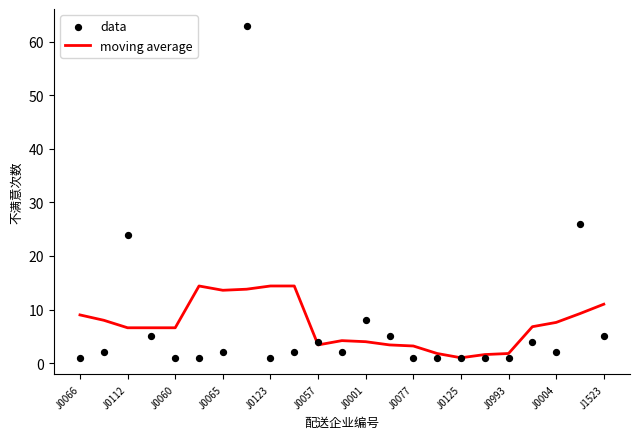

Which series has the widest spread of Y values?

data